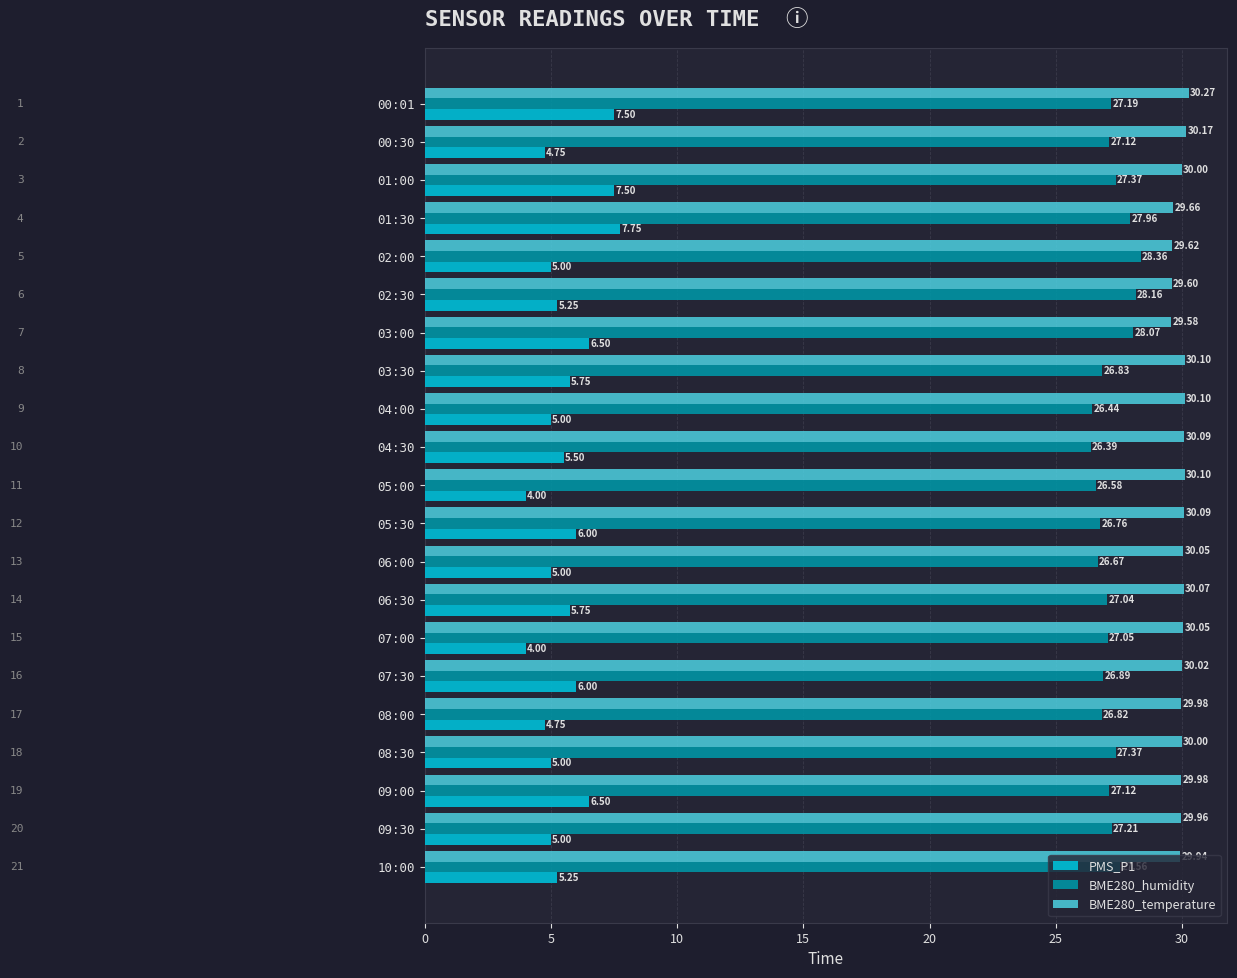

What are all the series names shown in the legend?

PMS_P1, BME280_humidity, BME280_temperature